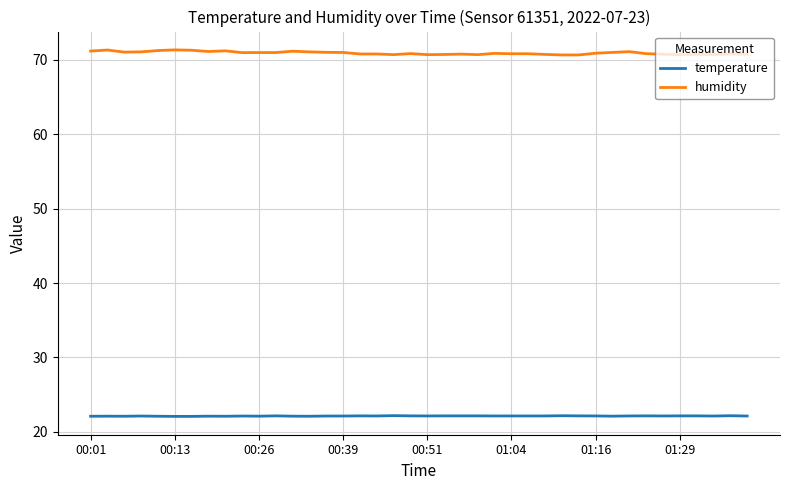

What is the minimum value shown in the chart?

22.1